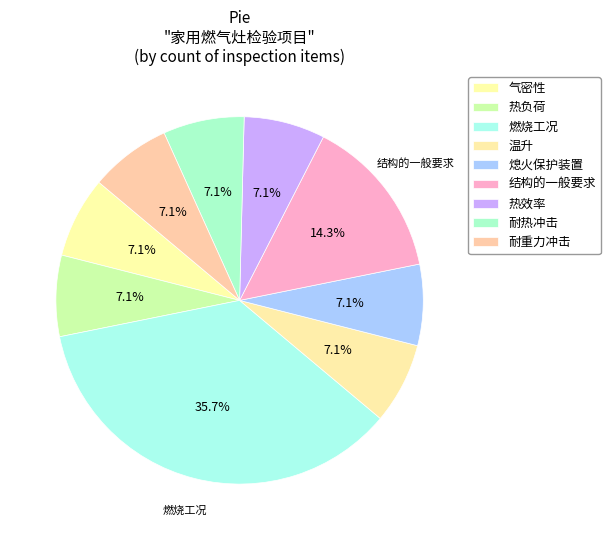

Combined, do 熄火保护装置 and 气密性 account for over 50%?

No